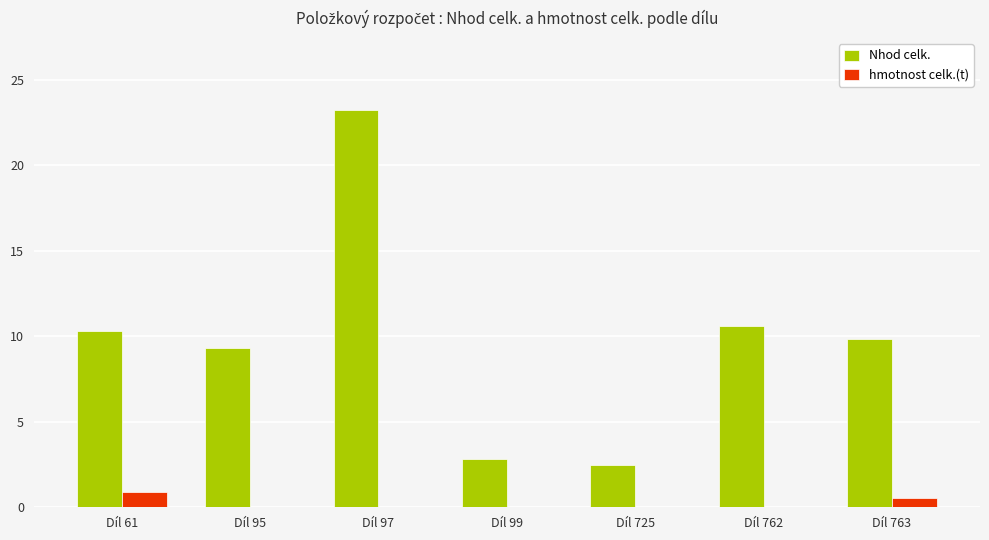

What is the sum of all hmotnost celk.(t) values?

1.5